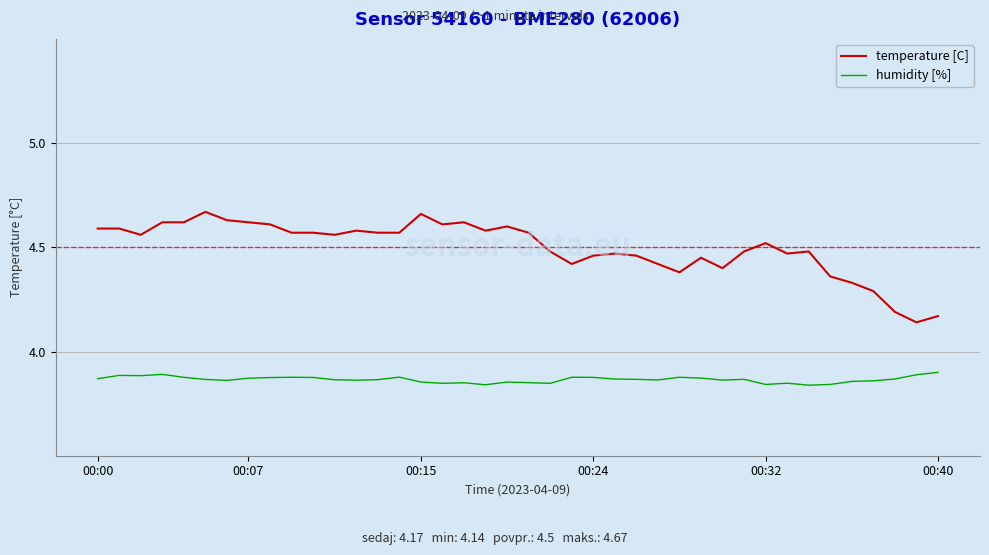

Which series has the widest spread of values?

temperature [C]